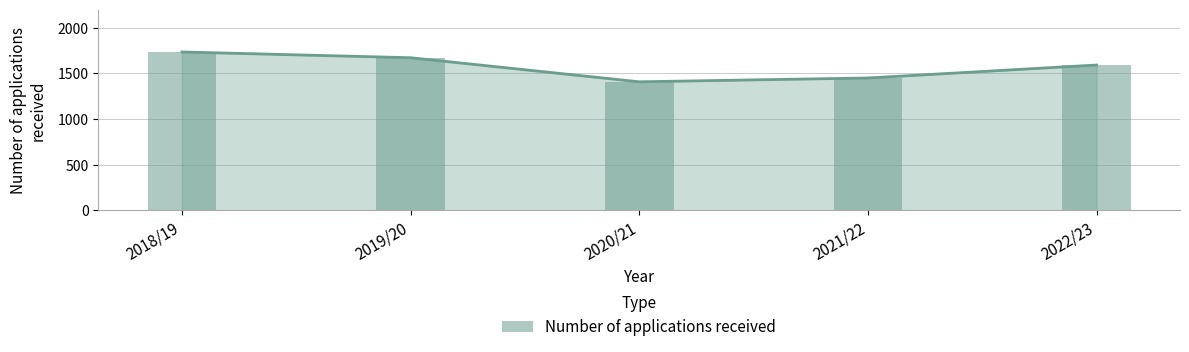

What is the change in value from 2019/20 to 2020/21?

-264